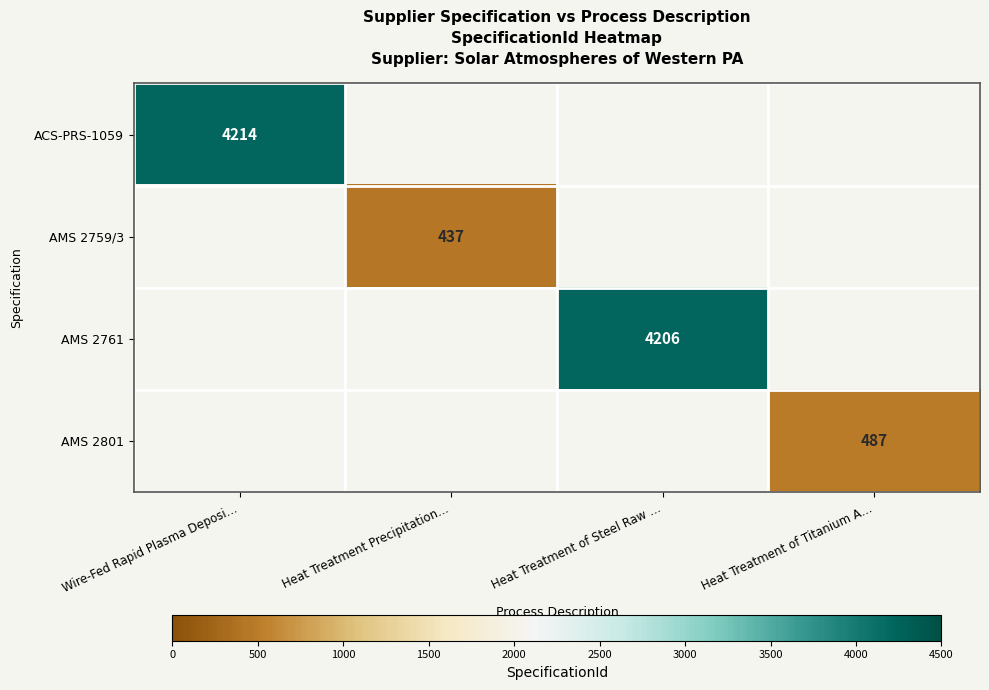

The value of AMS 2759/3 at Heat Treatment Precipitation… is 437. True or false?

True